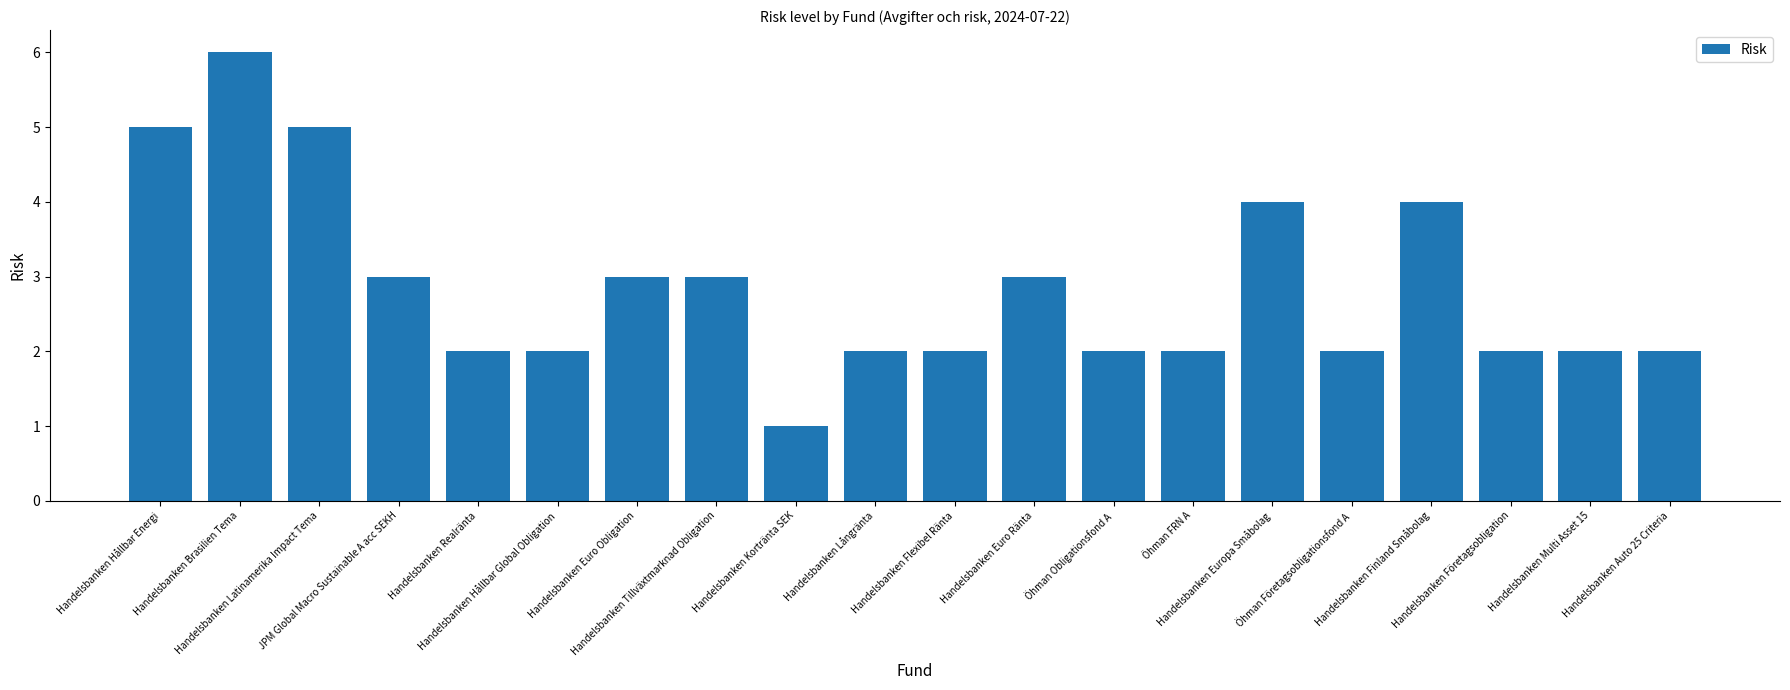

Are the bars grouped side by side (vs. stacked)?

No